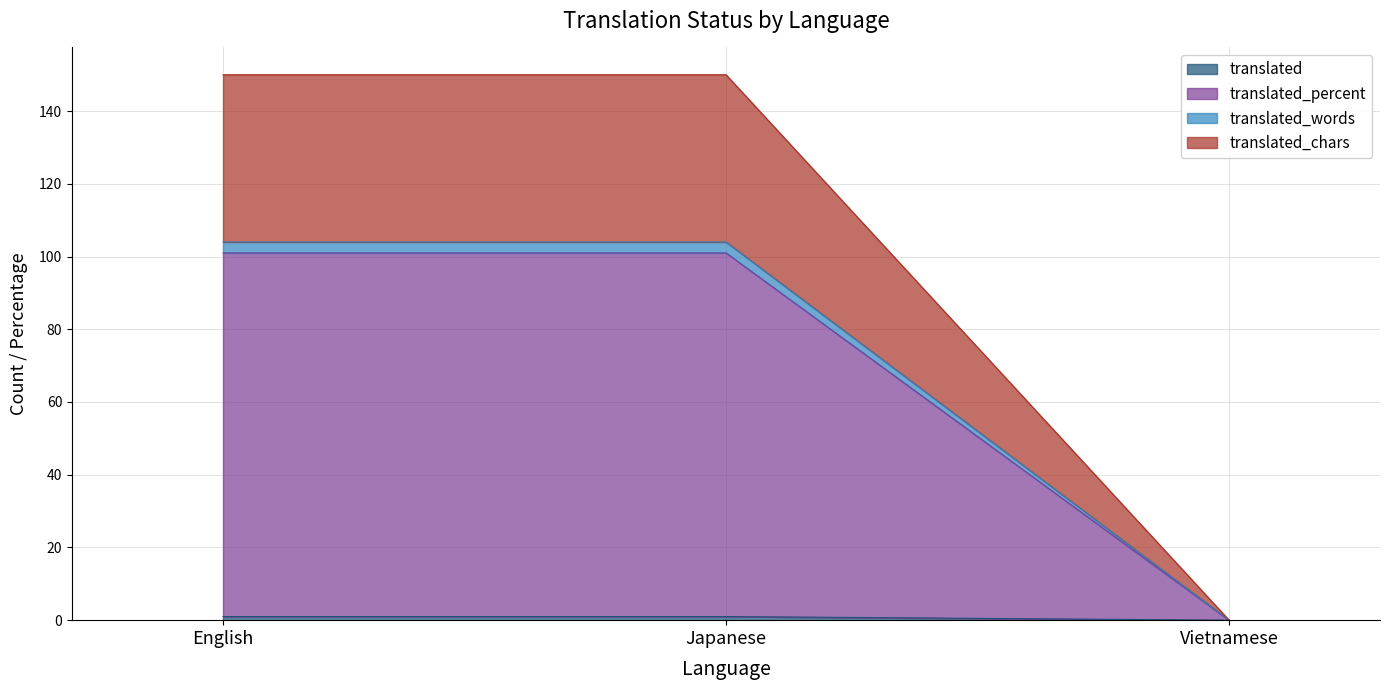

Which category has the lowest value across all series?

Vietnamese